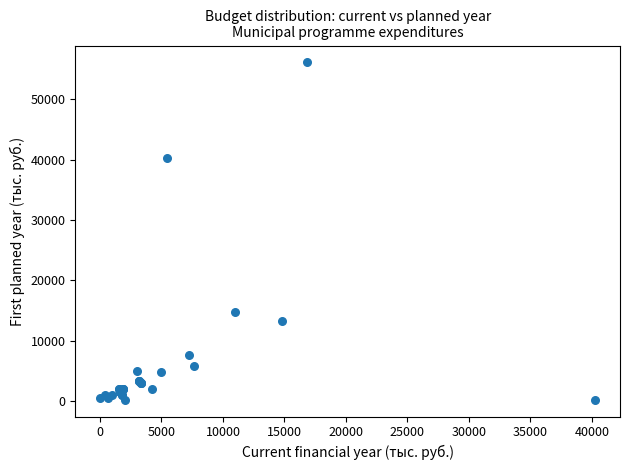

What Y value in the scatter plot is closest to 28174?

40281.6